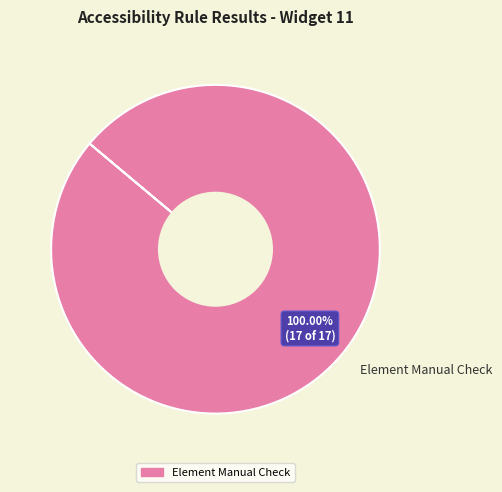

Rank the categories by value from highest to lowest.

Element Manual Check